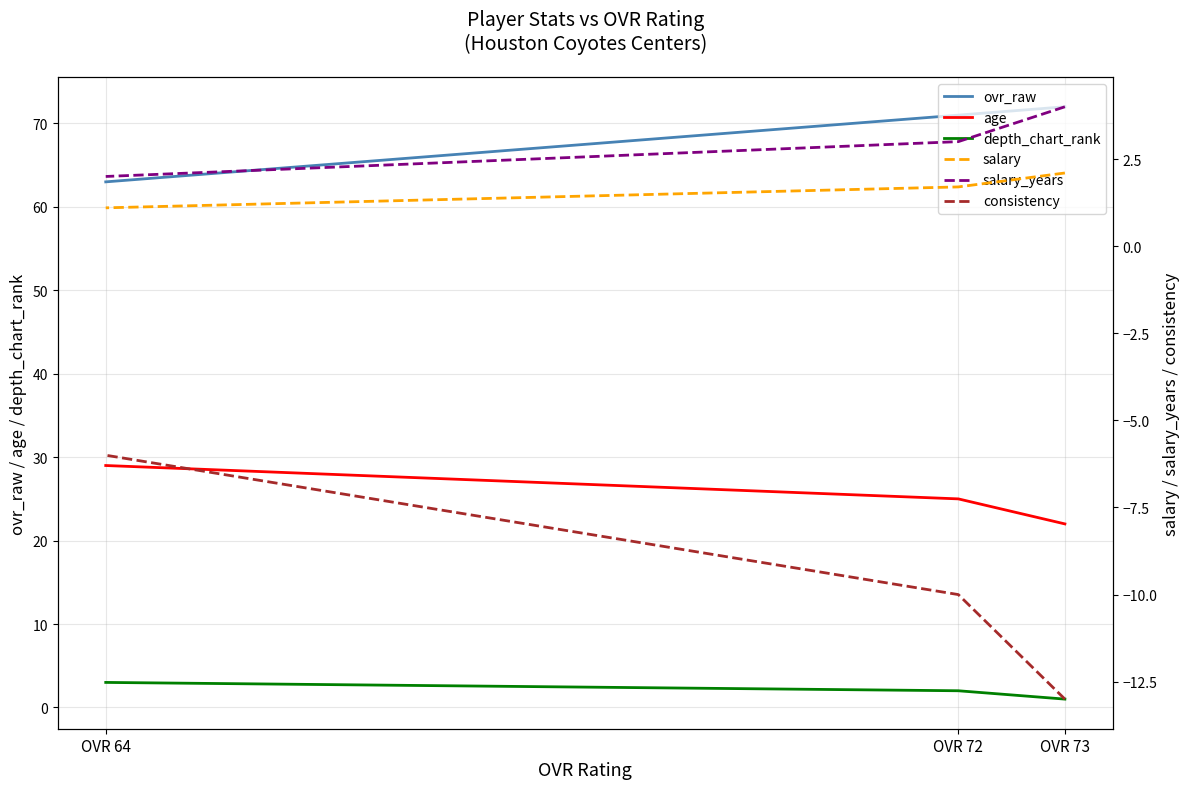

Read the ovr_raw value at OVR 64.

63.0